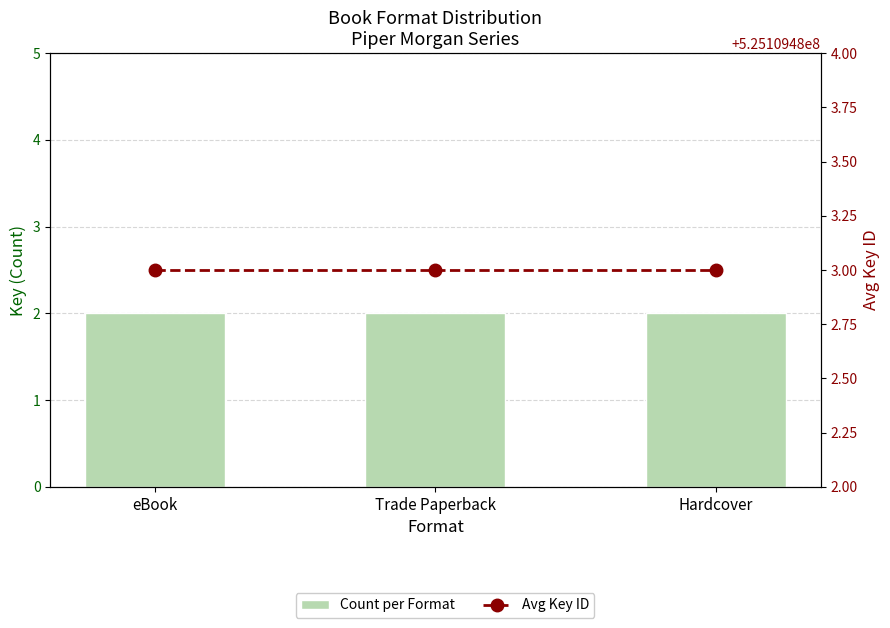

Is it true that Avg Key ID equals 753949701 at Hardcover?

False